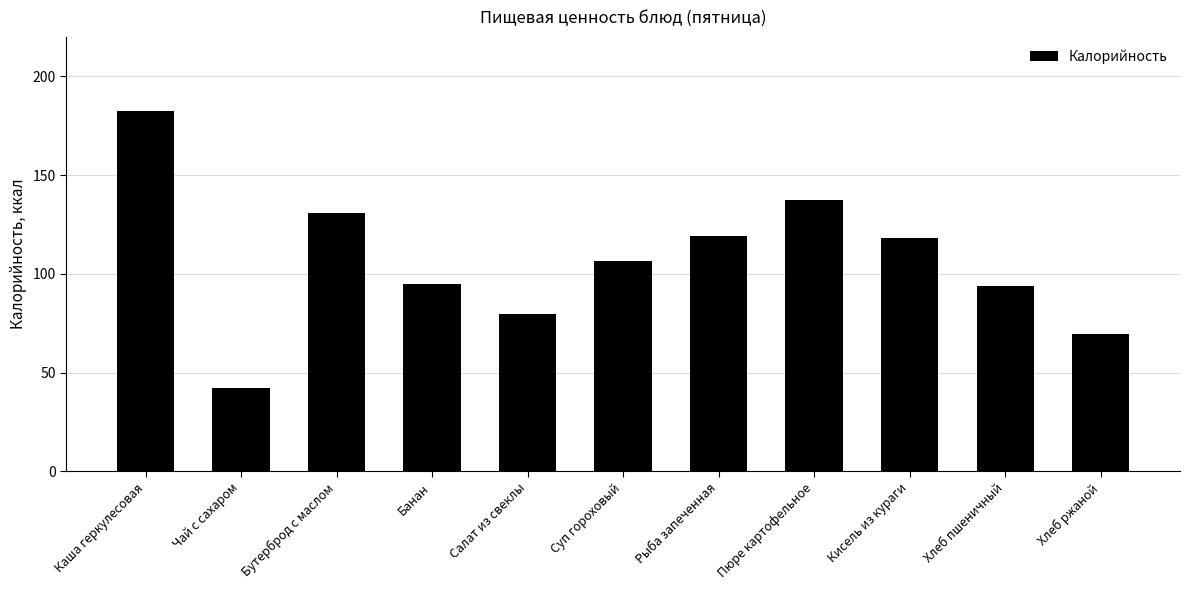

What is the difference between the values at Салат из свеклы and Суп гороховый?

26.9